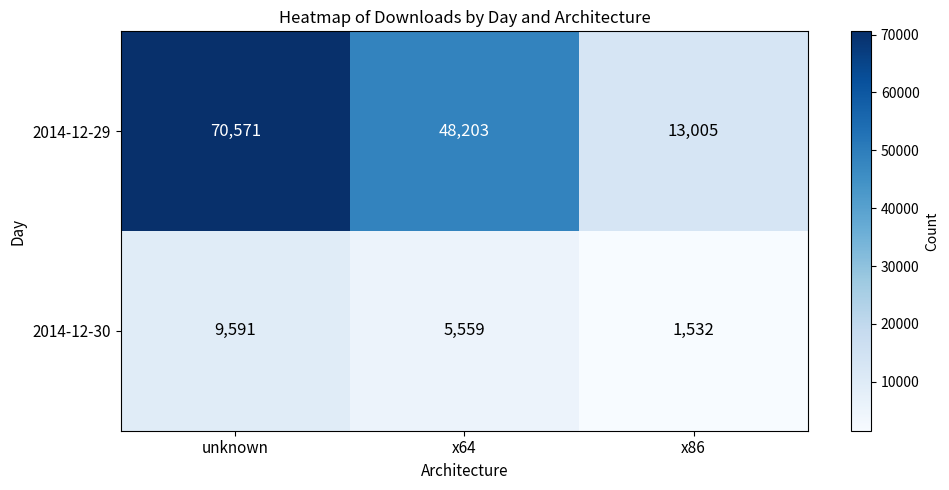

Reading left to right, what are all the values shown in this chart?

2014-12-29: unknown=70571	x64=48203	x86=13005
2014-12-30: unknown=9591	x64=5559	x86=1532